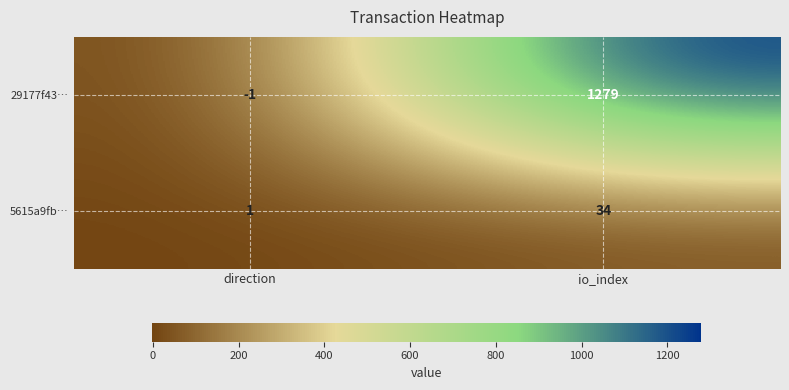

The value of 5615a9fb… at io_index is 20. True or false?

False